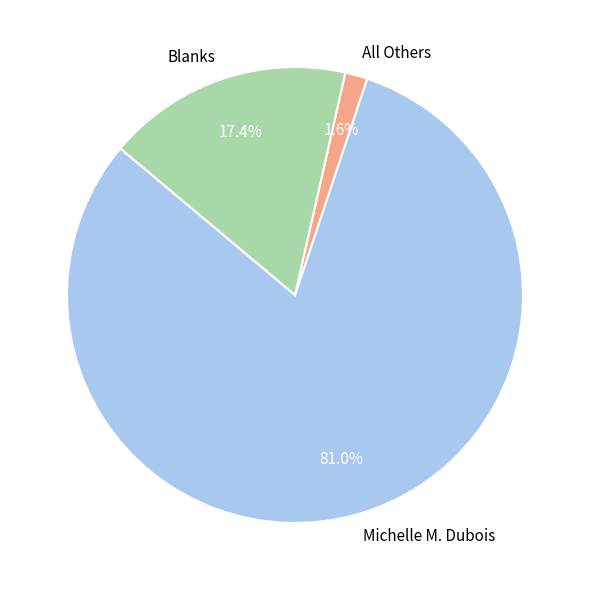

To the nearest percent, what is the combined percentage of Blanks and All Others?

19%